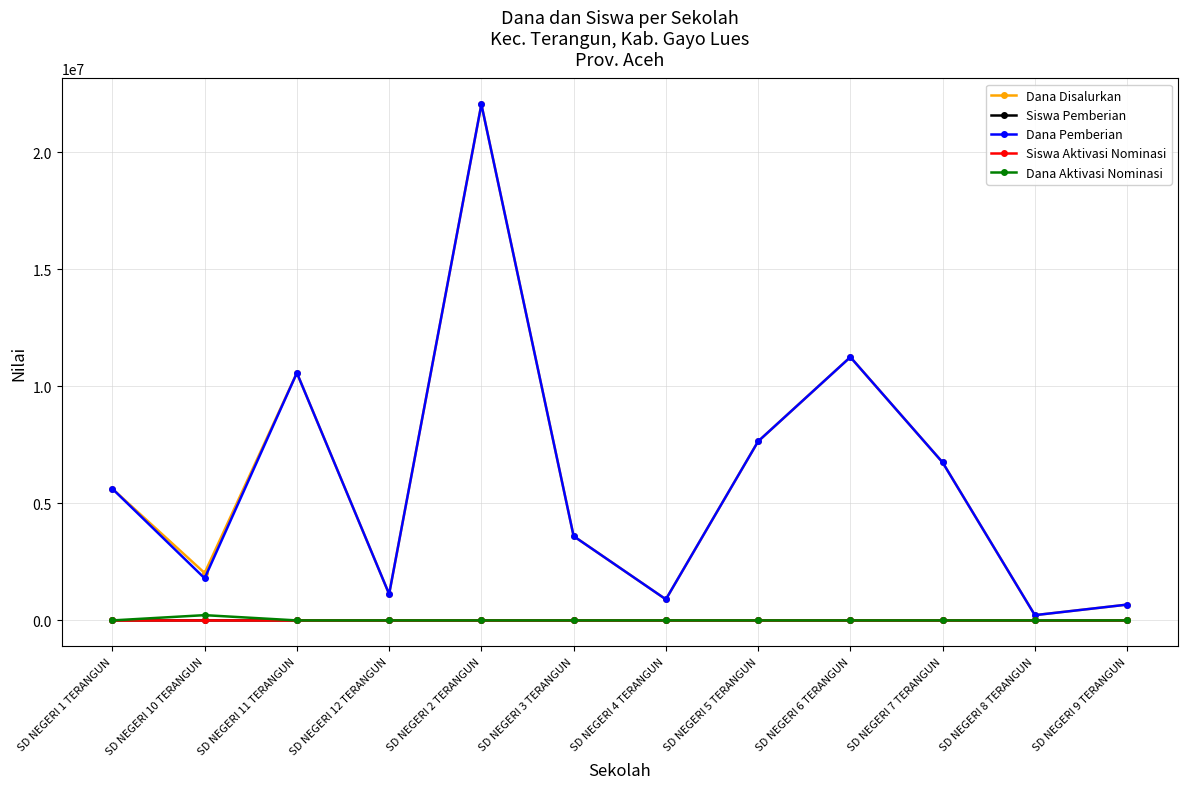

The value of Dana Aktivasi Nominasi at SD NEGERI 4 TERANGUN is 0. True or false?

True